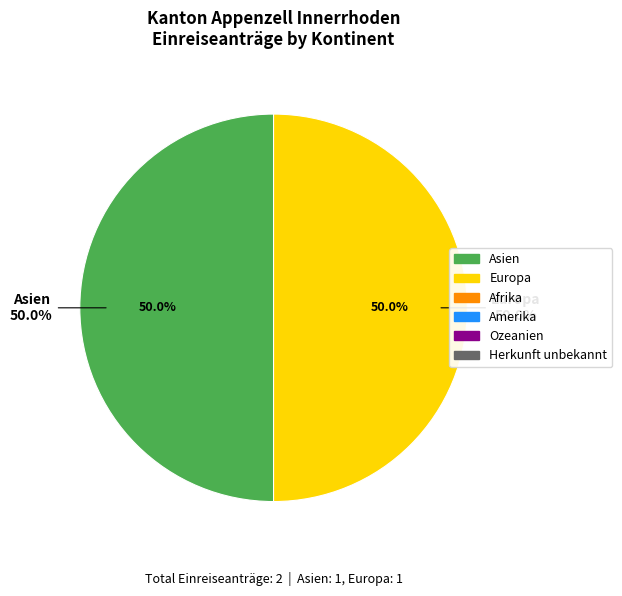

Is the sum of Herkunft unbekannt and Asien greater than half?

No